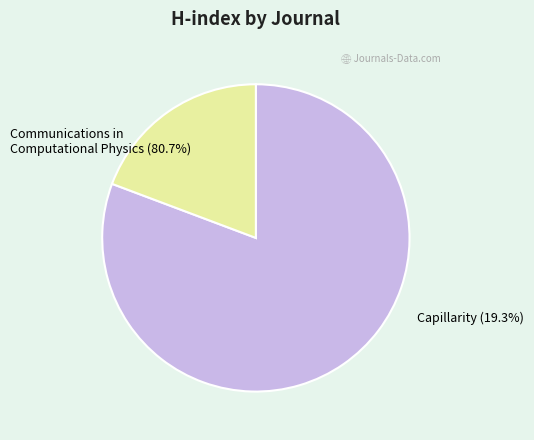

Is there a majority slice in this chart?

Yes